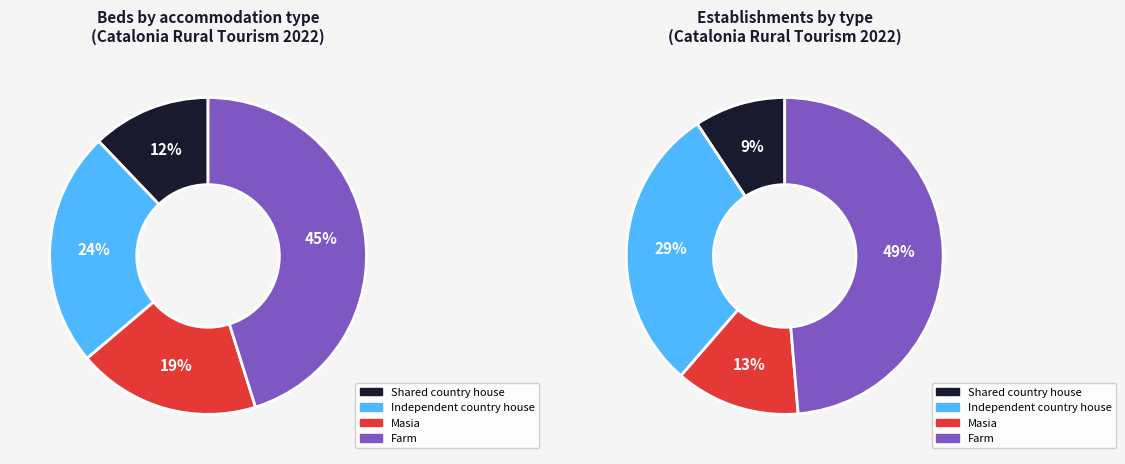

To the nearest percent, what is the average slice percentage?

25%